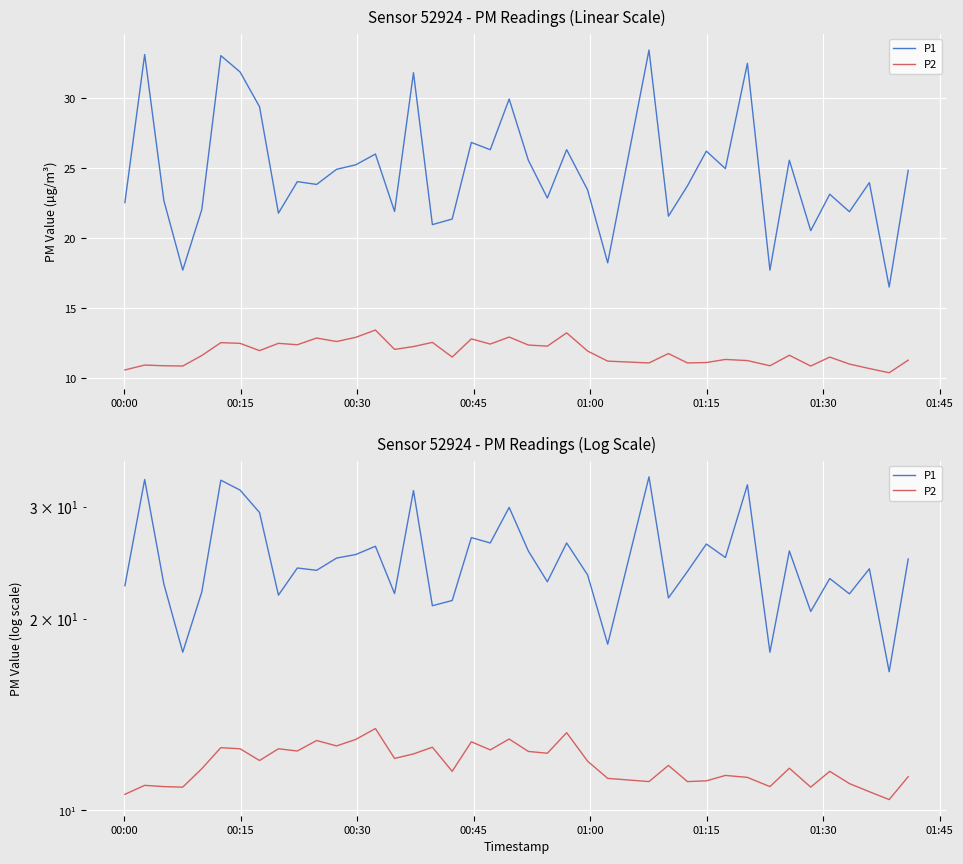

True or false: P1 and P2 cross at least once.

False